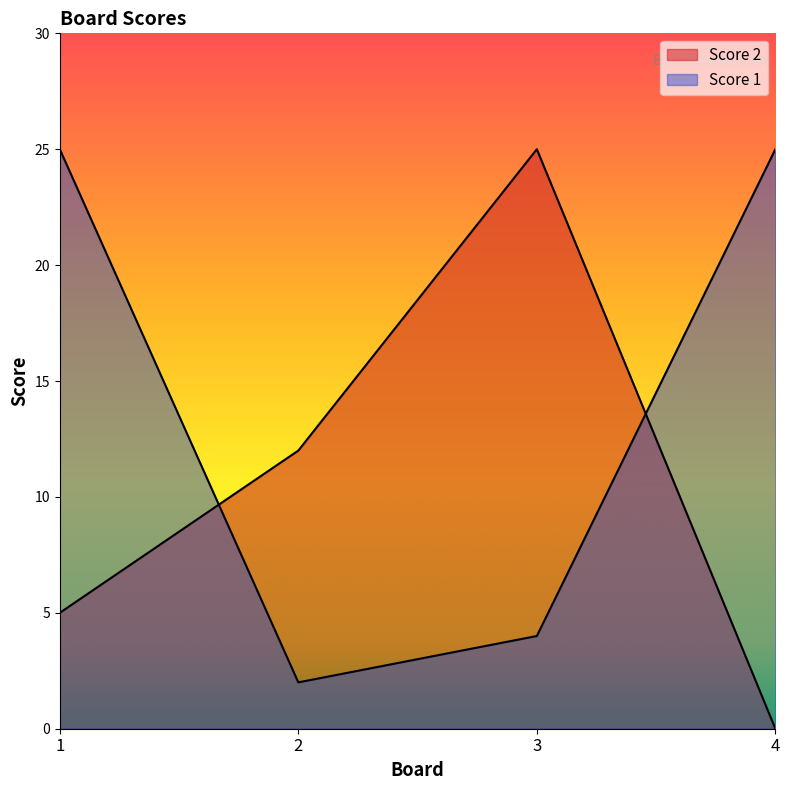

What is the value of the Score 1 point at the 2nd from the left?

2